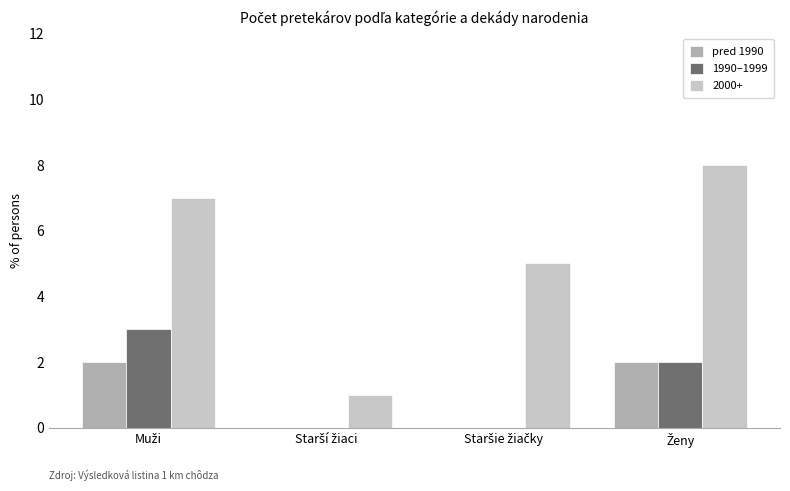

What is the greatest value displayed?

8